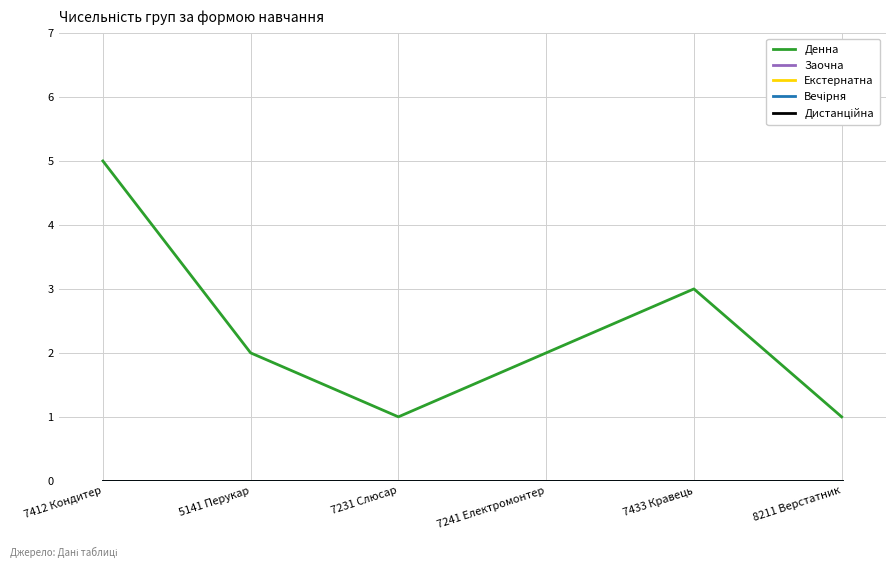

Is this an area chart (filled region under the line)?

No